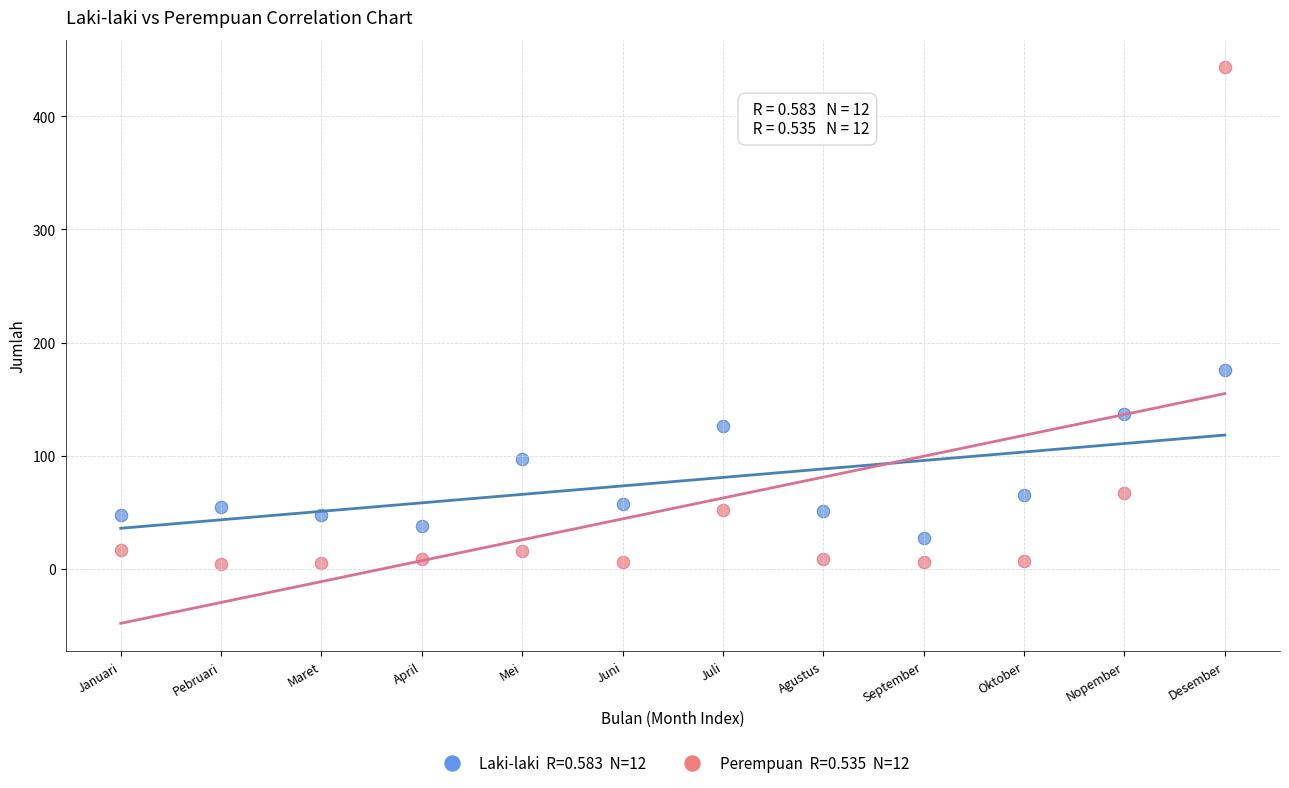

Across all series, what Y value is closest to 223?

176